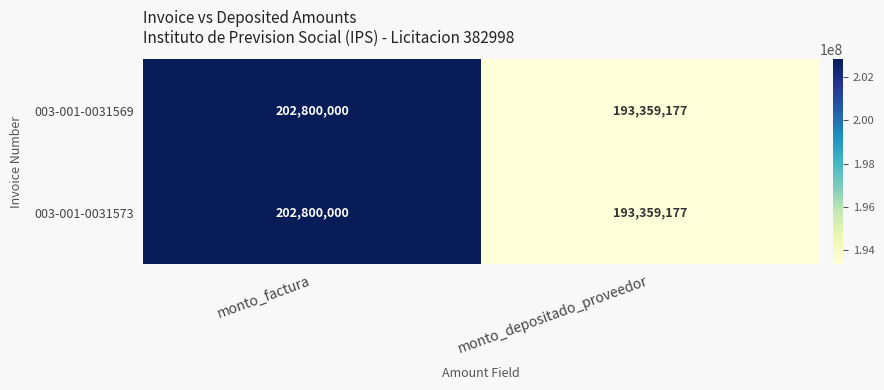

The value of 003-001-0031573 at monto_depositado_proveedor is 288475003. True or false?

False